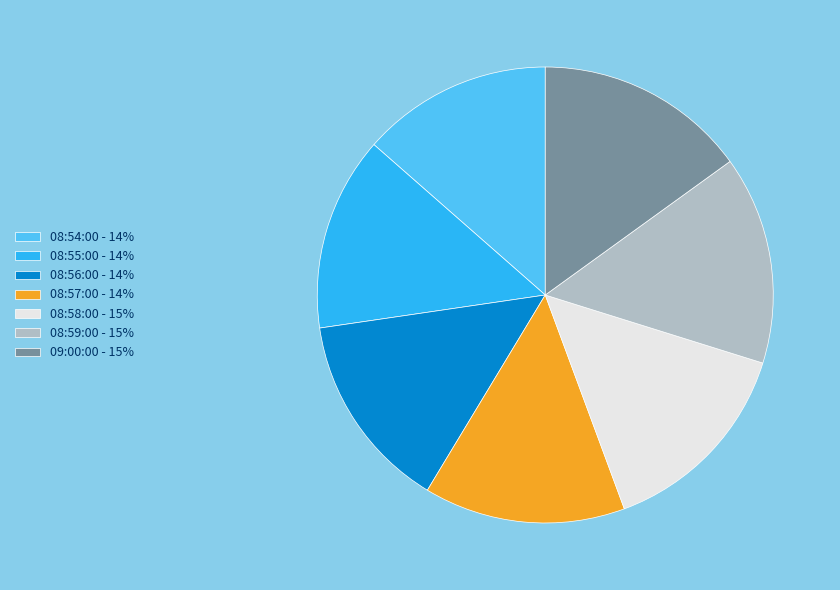

Approximately how many times larger is the value at 08:54:00 - 14% compared to 08:58:00 - 15%?

0.9